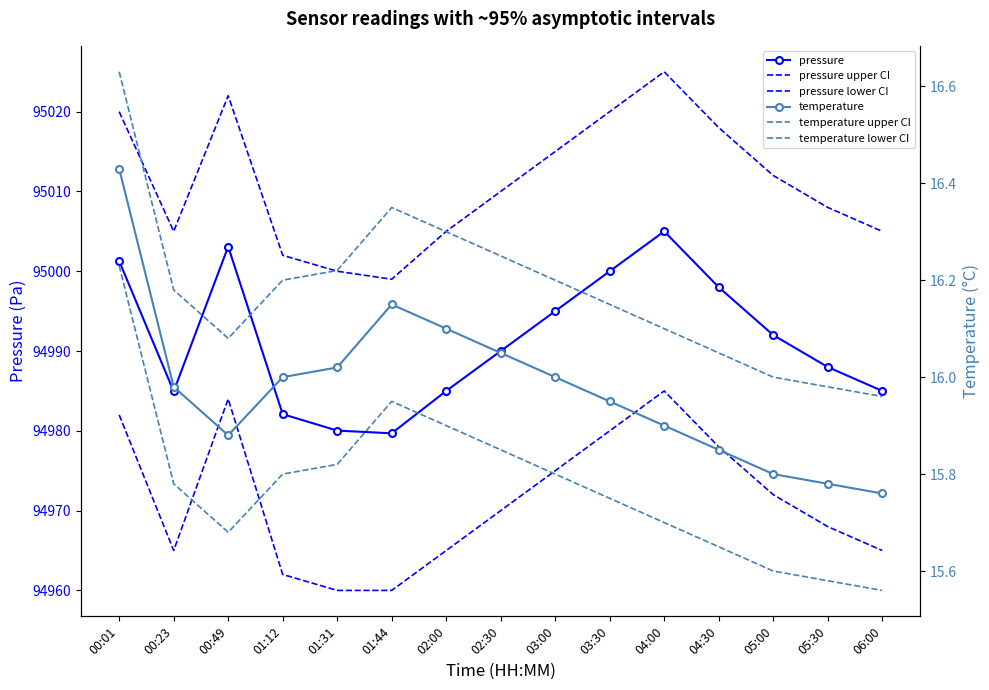

What is the difference between the highest and lowest values at 01:12?

94986.2